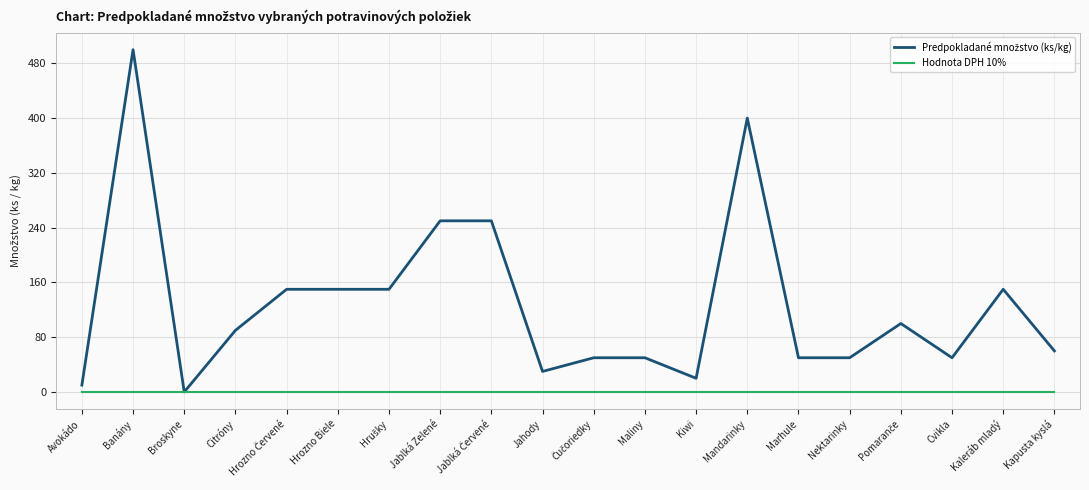

What is the total value across all series at Kaleráb mladý?

150